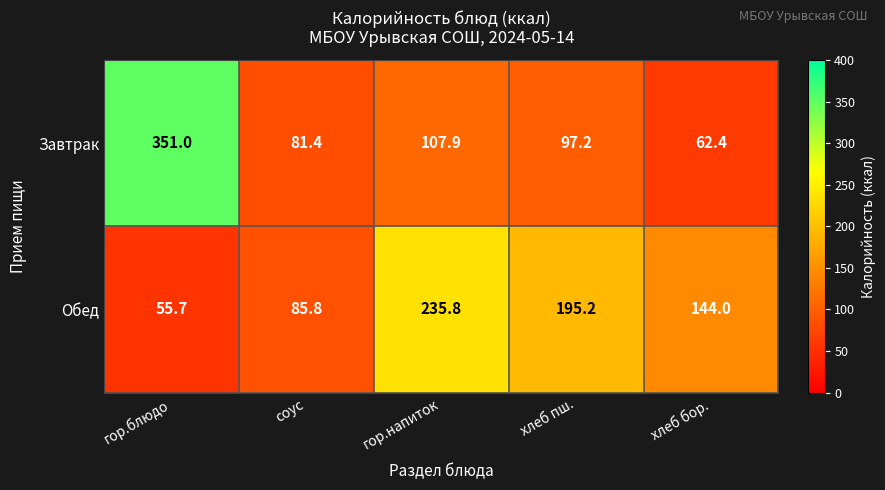

Which series has the largest total across all categories?

Обед